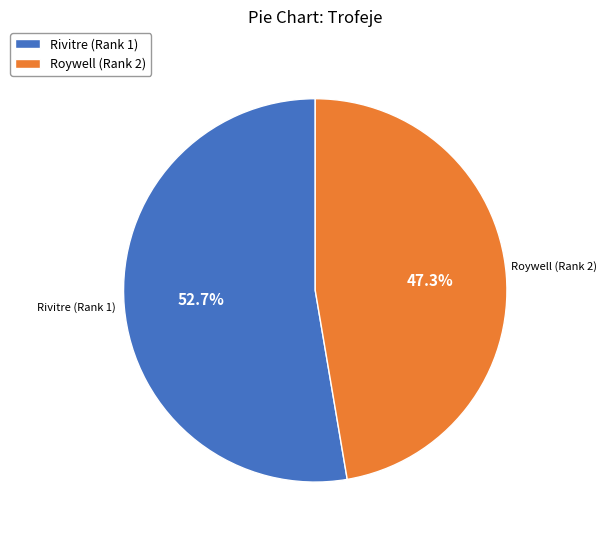

Which category has the biggest portion of the pie?

Rivitre (Rank 1)